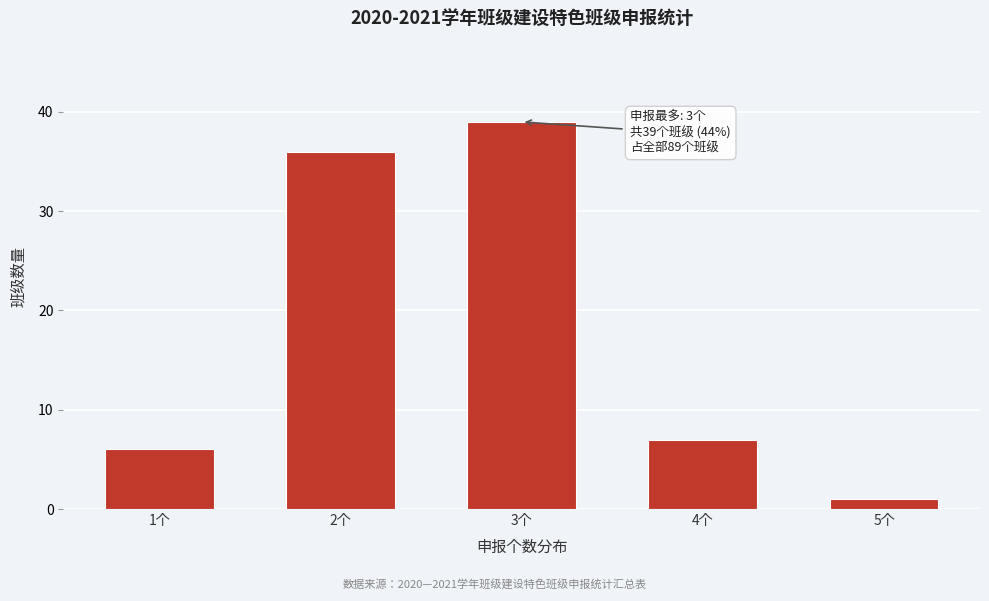

Reading left to right, what are all the values shown in this chart?

1个=6	2个=36	3个=39	4个=7	5个=1